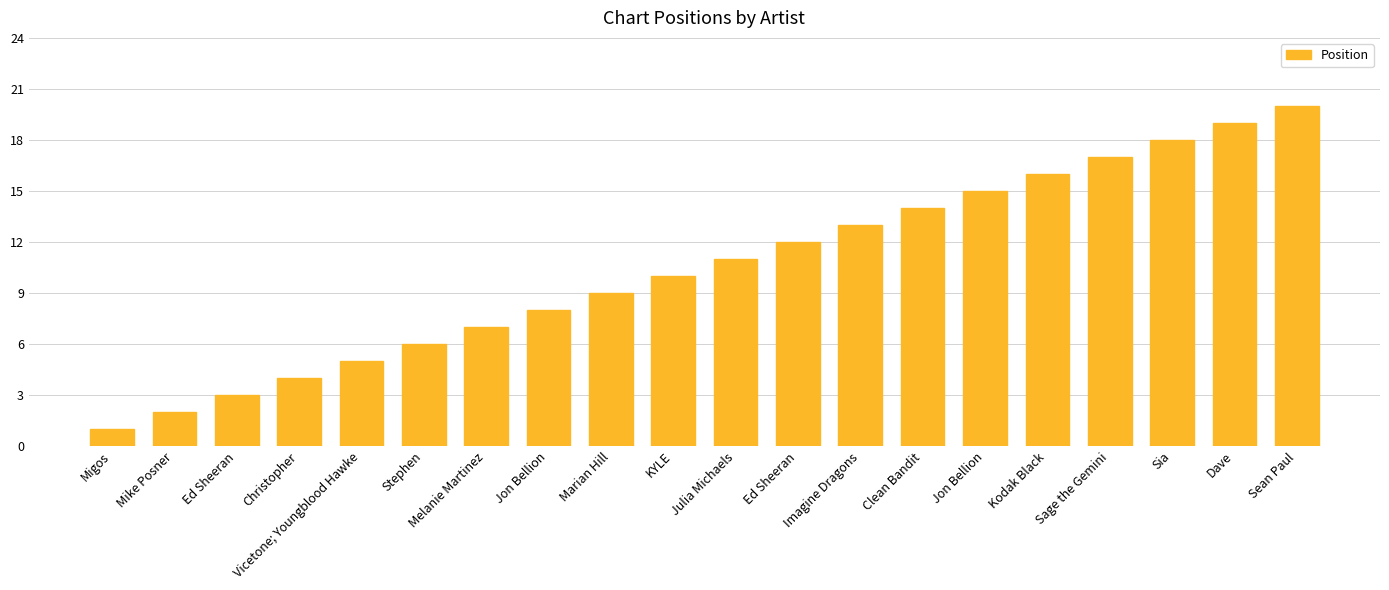

What is the sum of the values at Ed Sheeran and Migos?

4